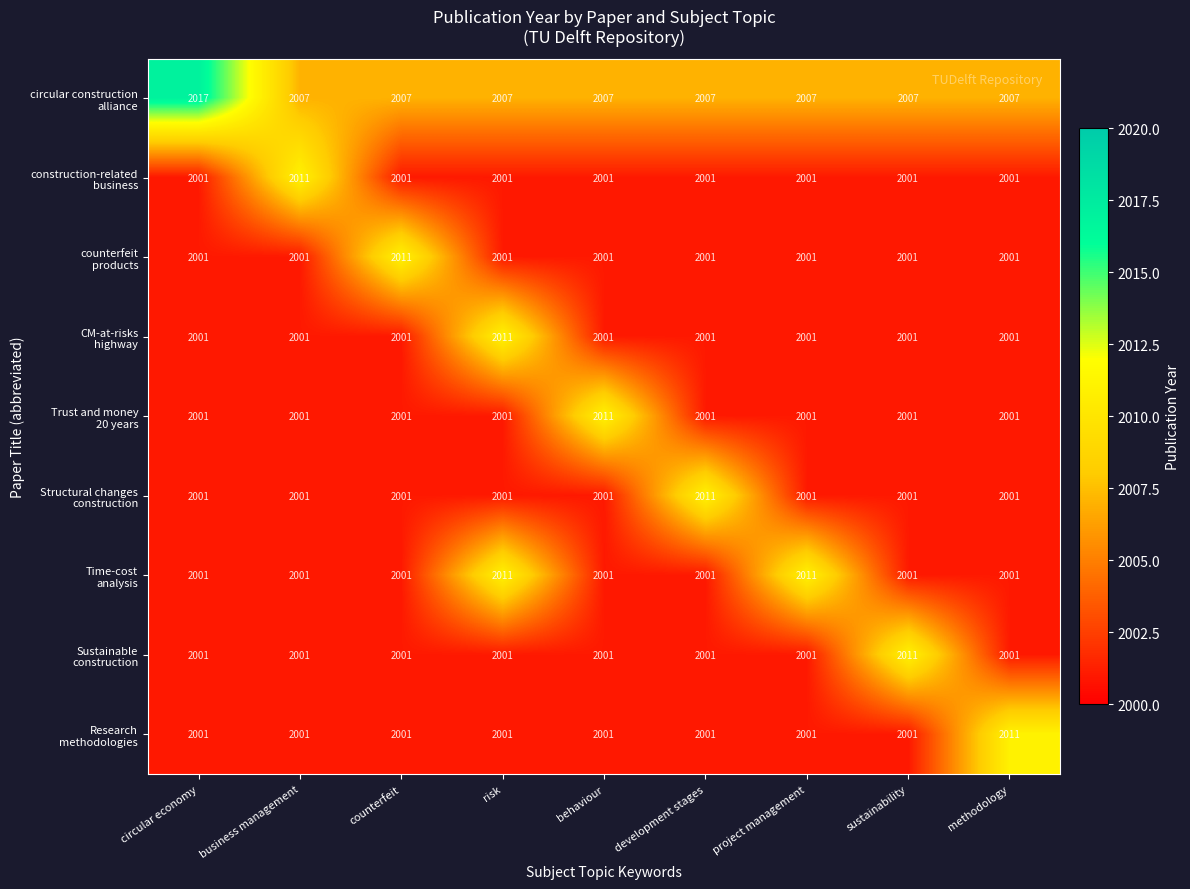

What is the total value across all series at counterfeit?

18025